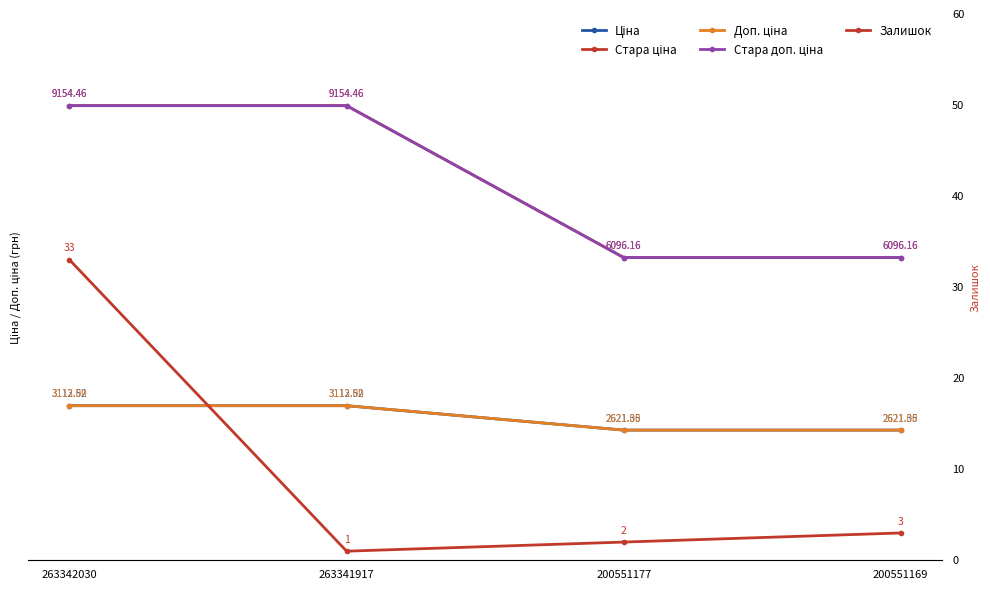

Which series has the widest spread of values?

Стара ціна